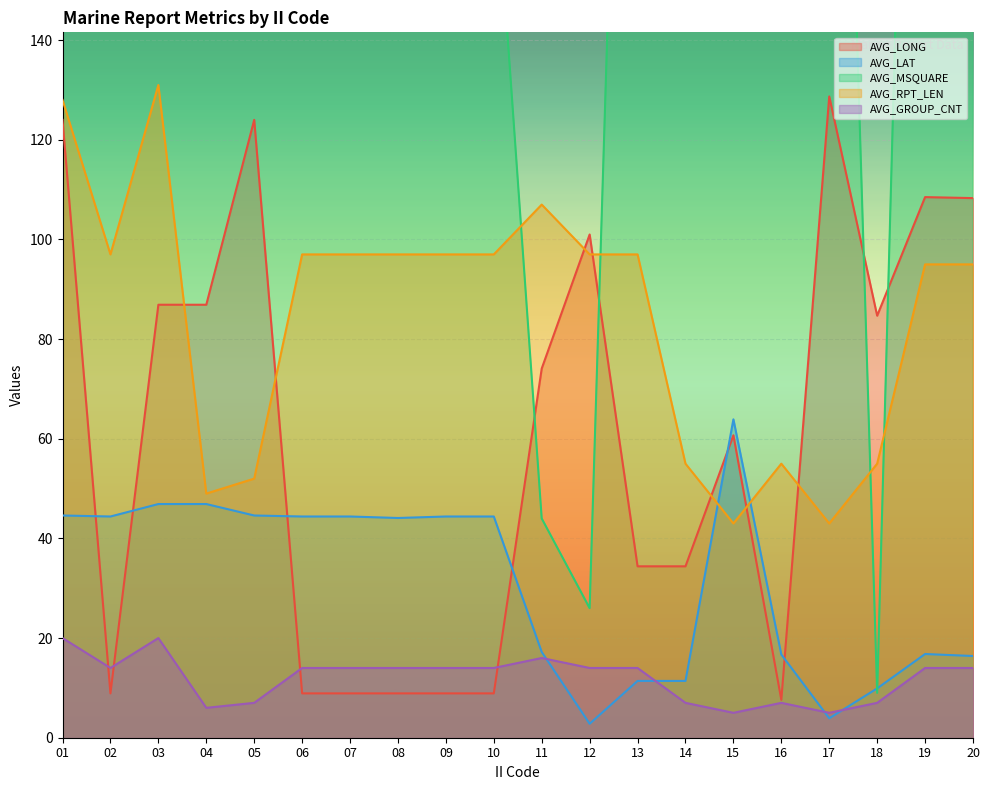

The AVG_LONG series shows 8.9 at 02. True or false?

True